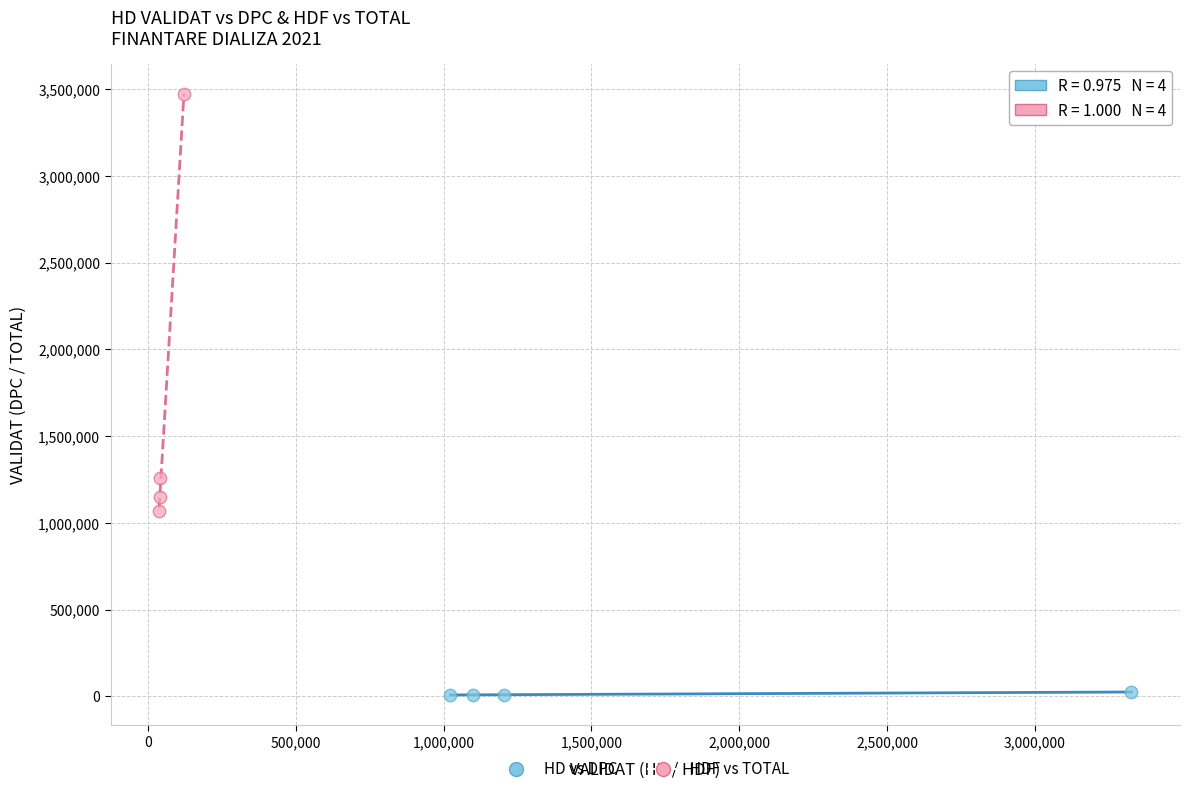

What are all the series names shown in the legend?

HD vs DPC, HDF vs TOTAL